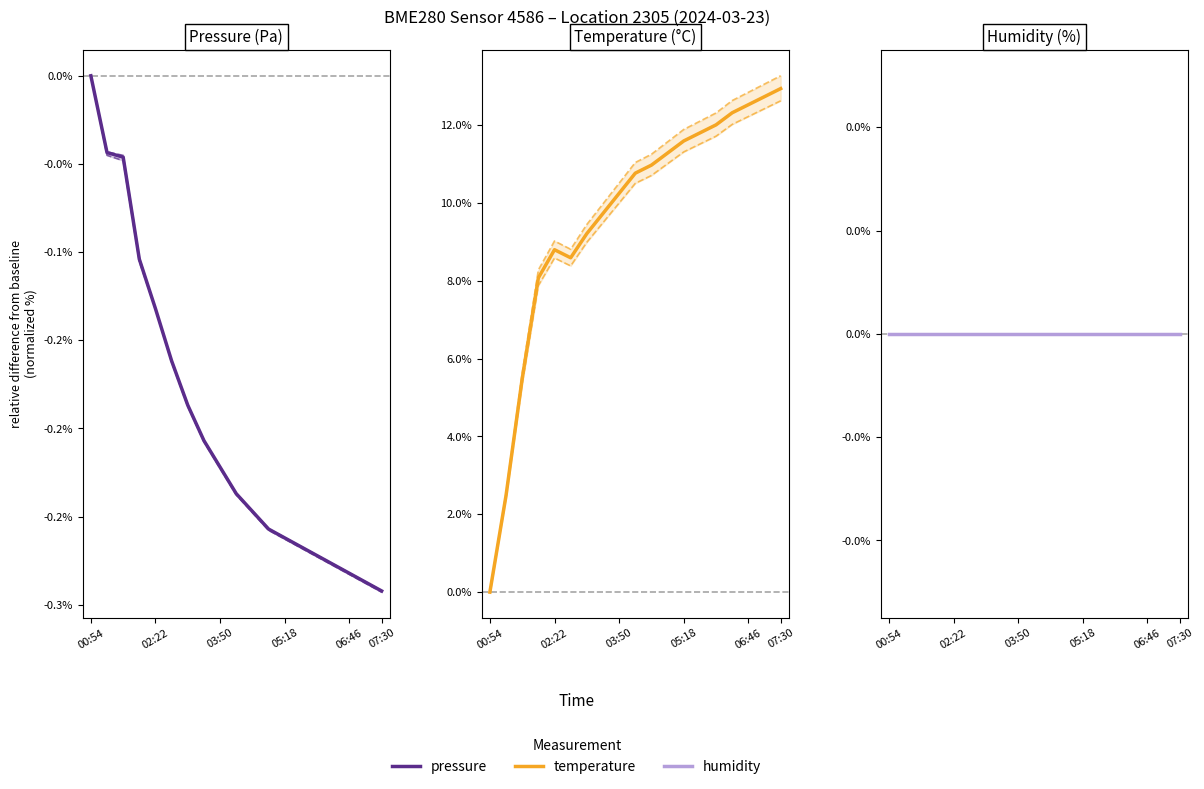

What is the difference between the highest and lowest values at 10?

11.2